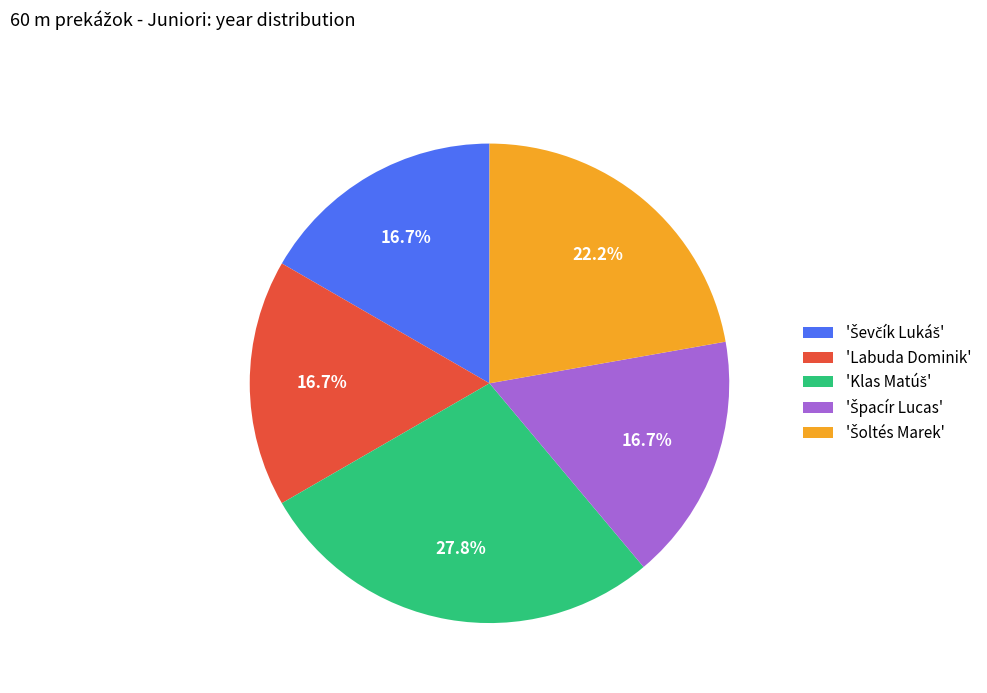

Is there any slice that represents more than half of the pie?

No